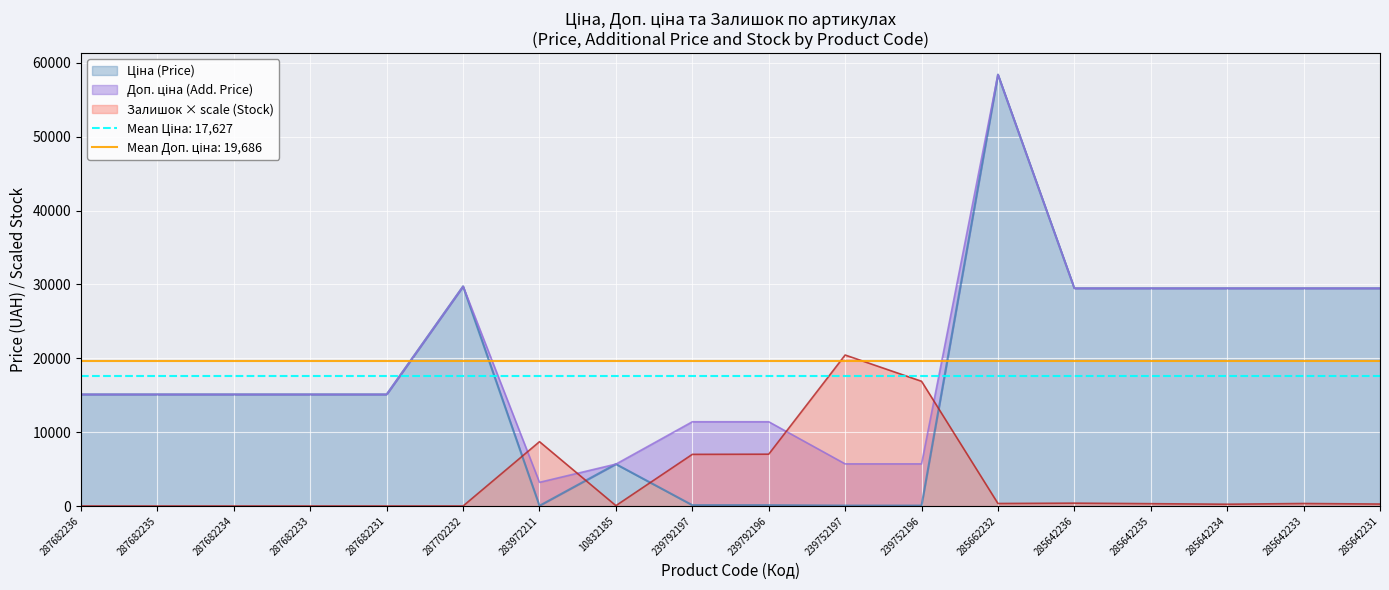

Rank the series at 283972211 from lowest to highest value.

Ціна, Доп. ціна, Залишок